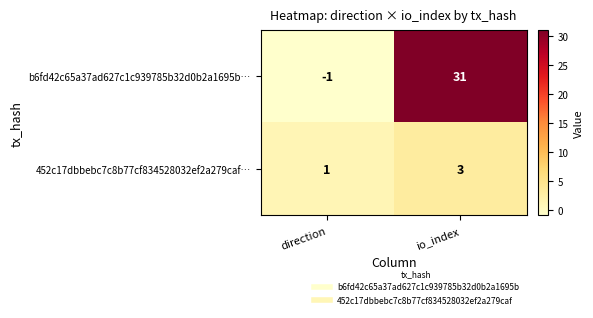

What is the spread (max minus min) of values at io_index?

28